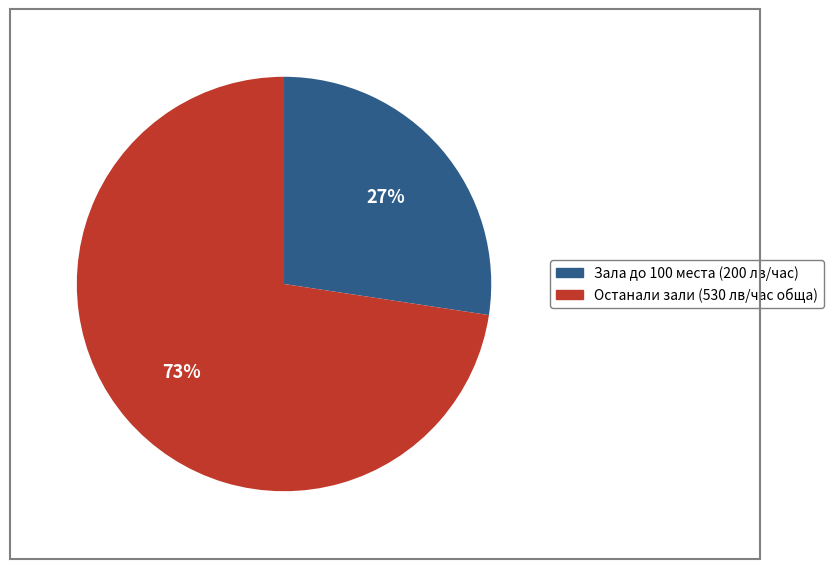

To the nearest percent, what is the average slice percentage?

50%